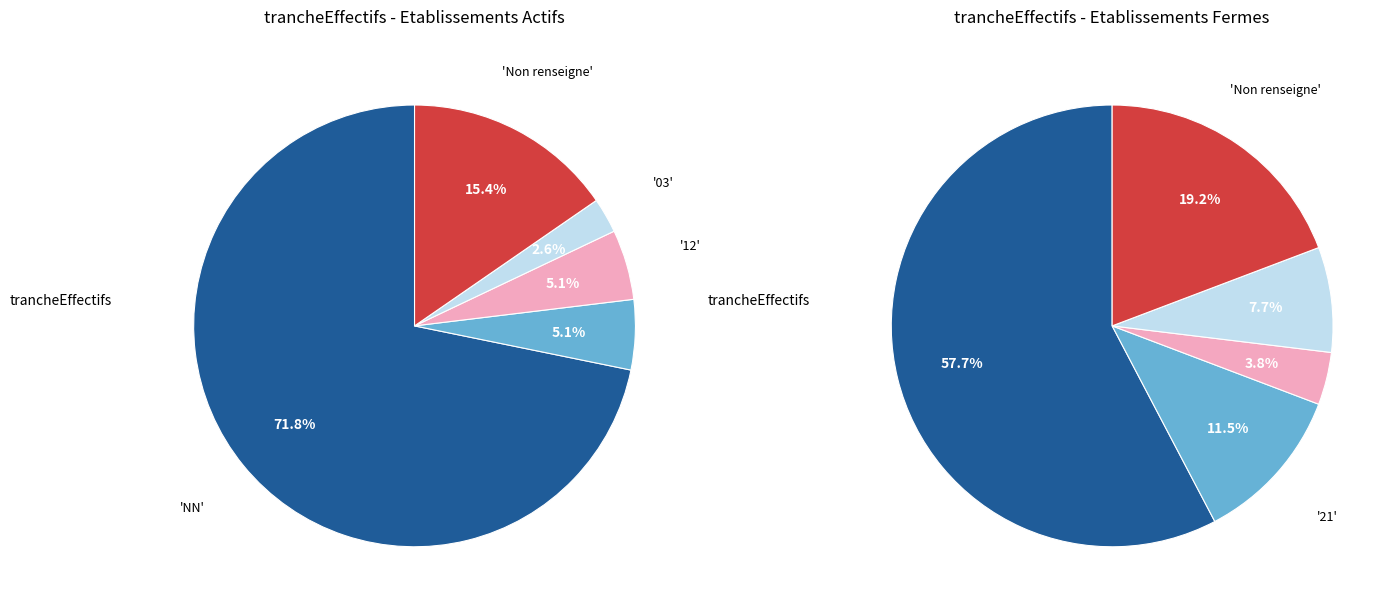

To the nearest percent, what is the combined percentage of 21 and 22?

15%